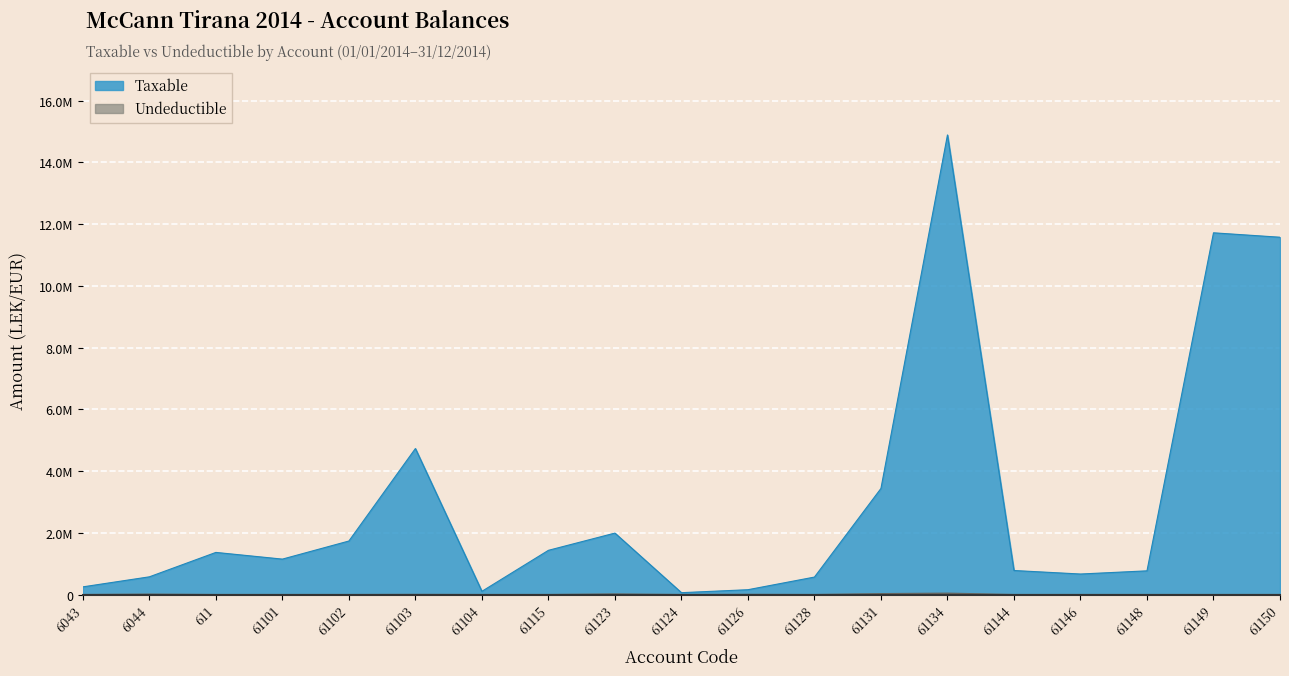

True or false: Taxable and Undeductible cross at least once.

False